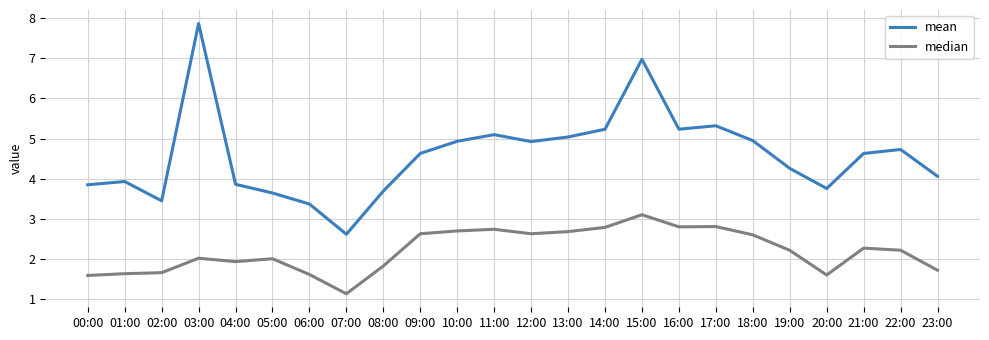

What is the difference between the second highest and minimum values in the mean series?

4.4